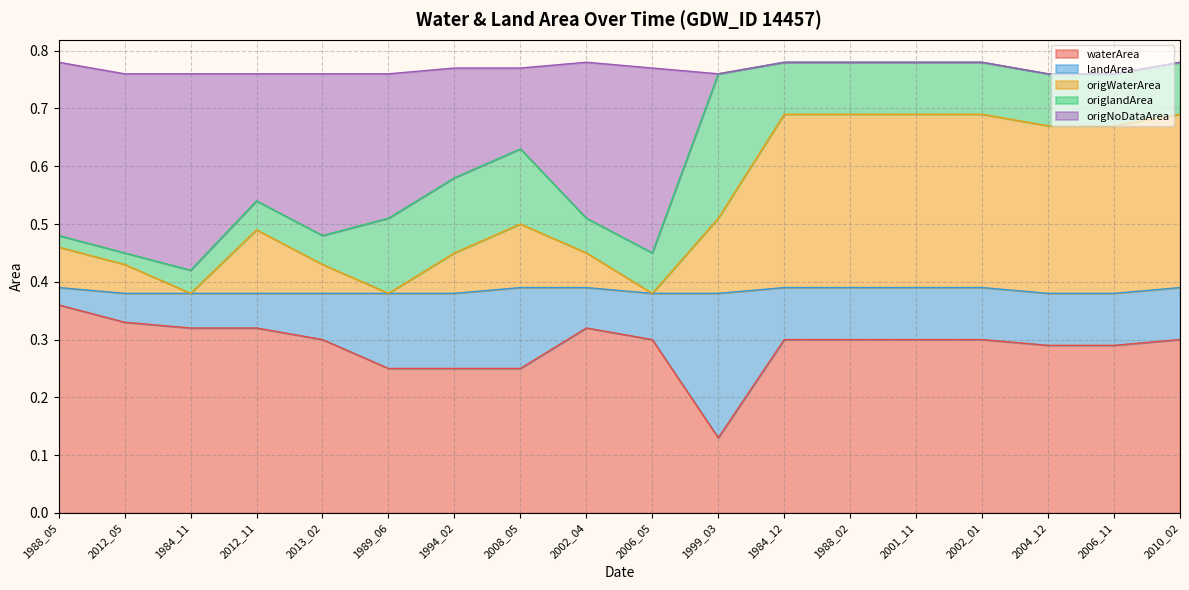

What is the maximum value shown in the chart?

0.8